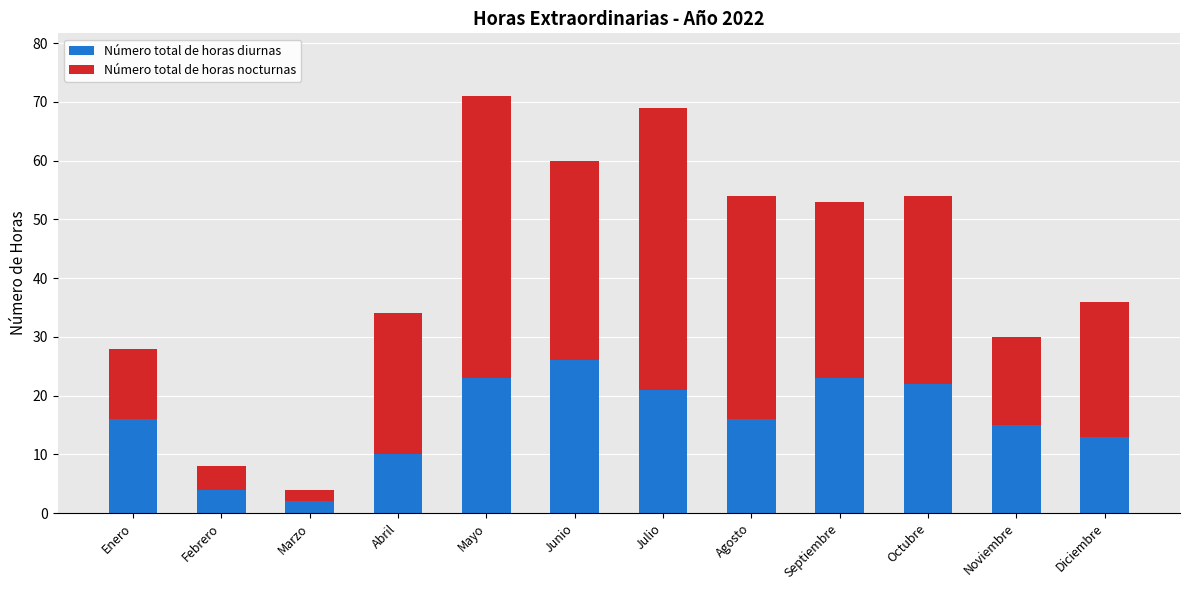

What is the total value across all series at Junio?

60